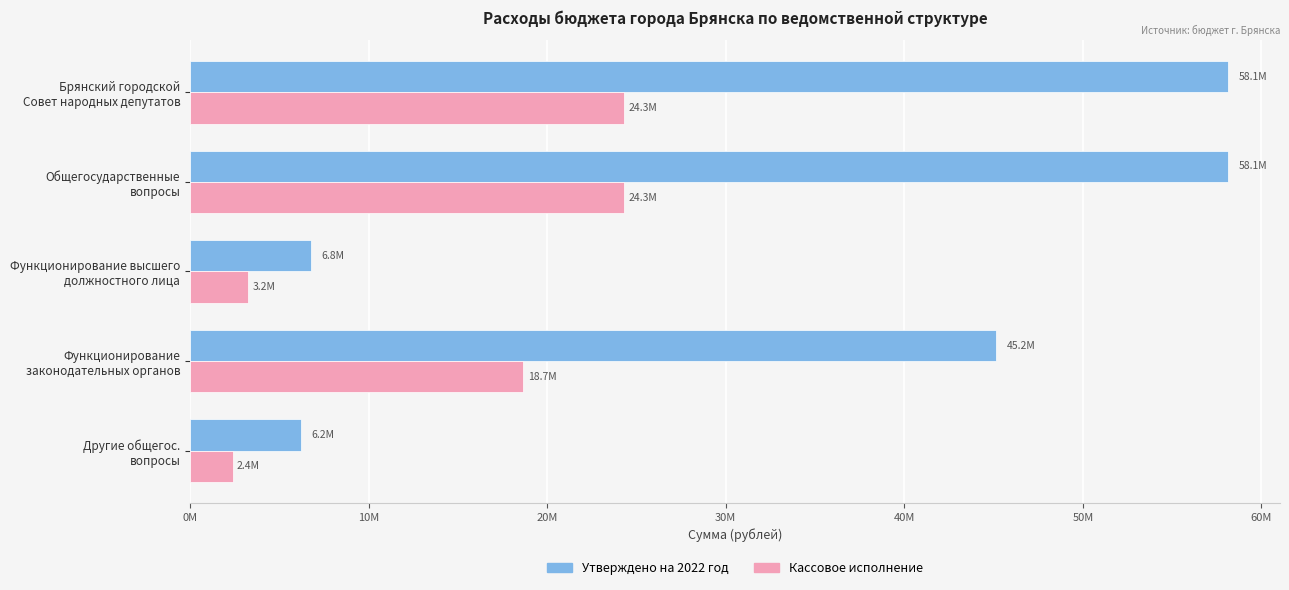

What is the difference between the second highest and second lowest values in the Кассовое исполнение series?

21045156.6